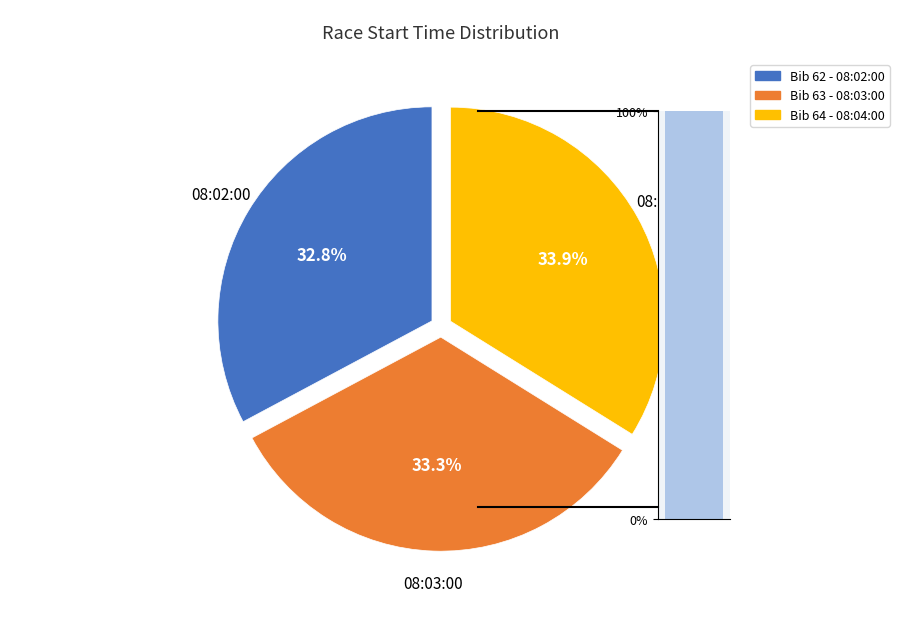

What is the ratio of the value at 08:04:00 to the value at 08:03:00?

1.0